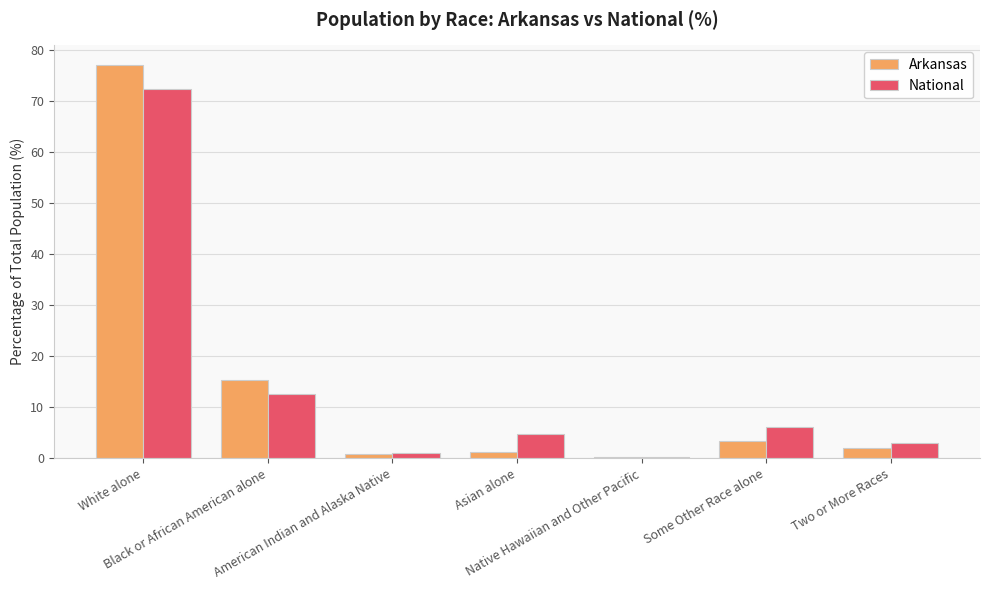

What is the maximum value for National?

72.4